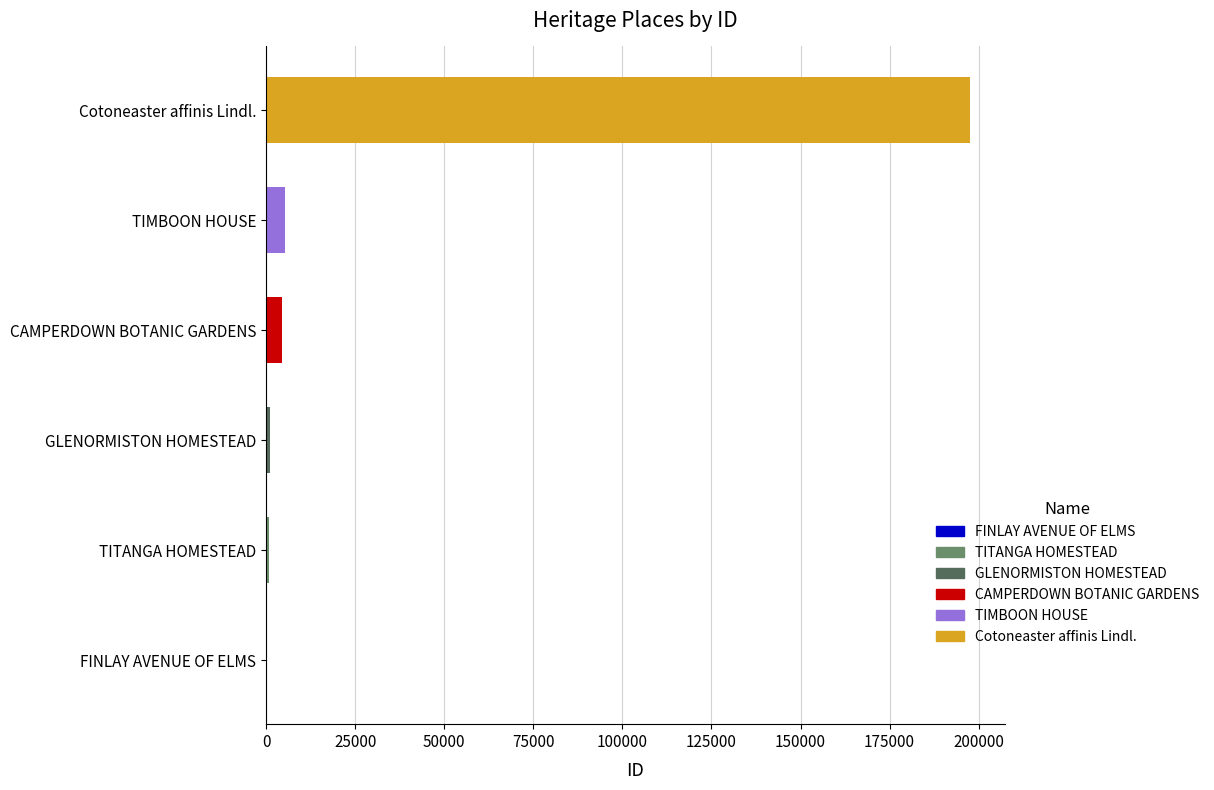

The chart shows a value of 197493 at Cotoneaster affinis Lindl.. True or false?

True